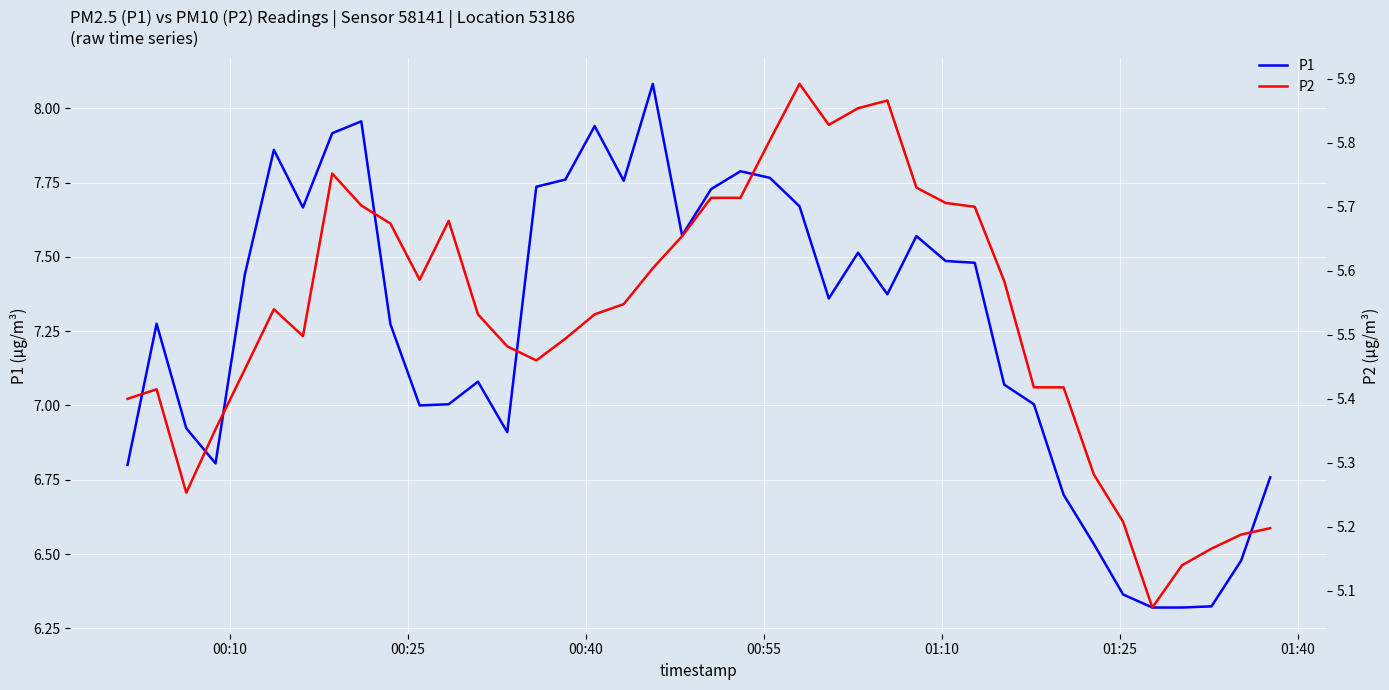

What is the highest value of the P1 series?

8.1